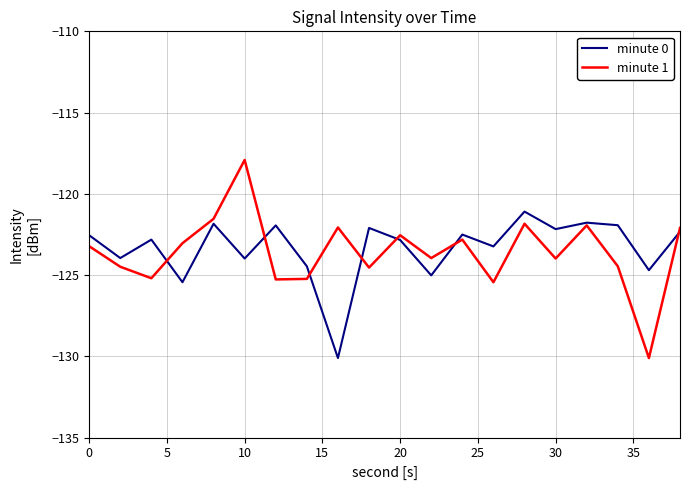

List the series in order of their peak value, highest first.

minute 1, minute 0